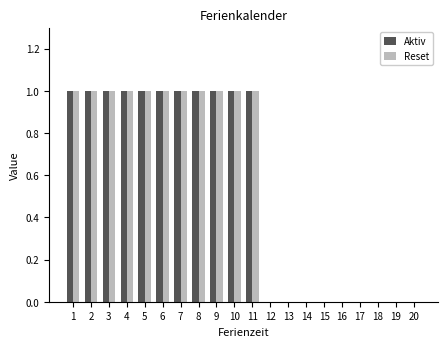

The value of Aktiv at 14 is 0. True or false?

True